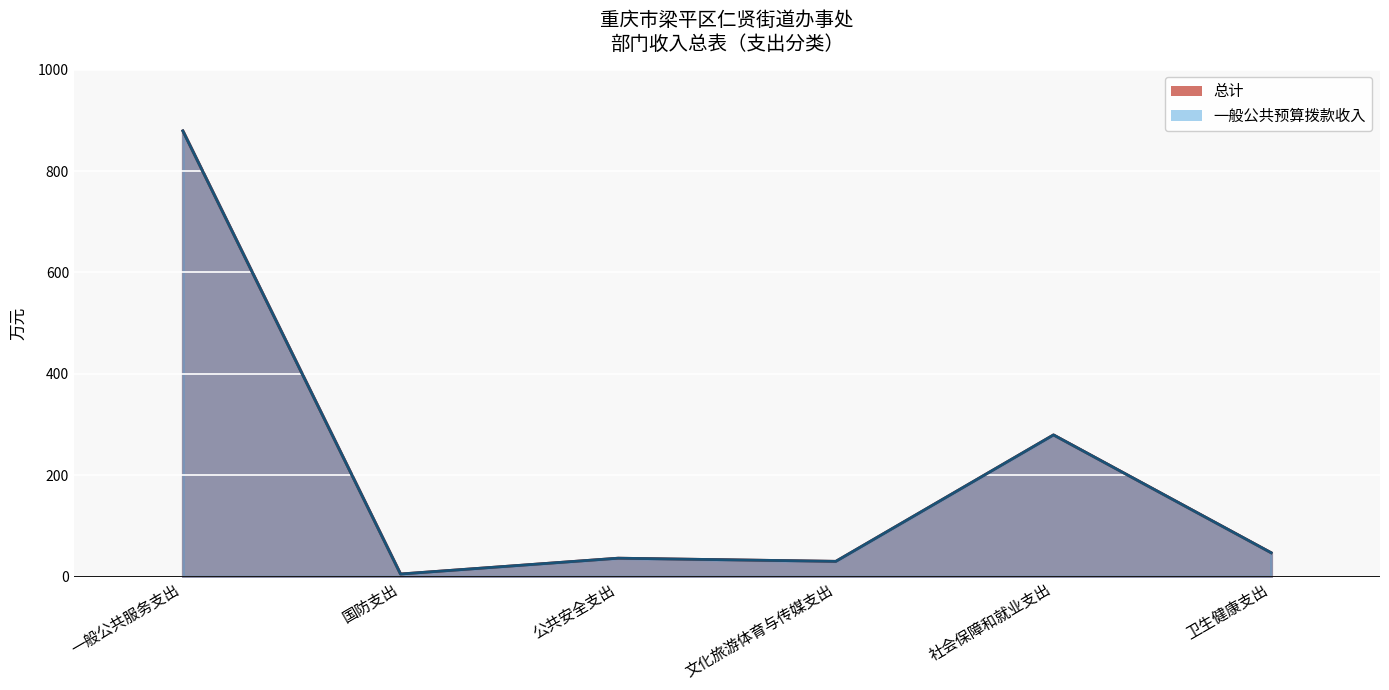

How many data points does each series have?

6